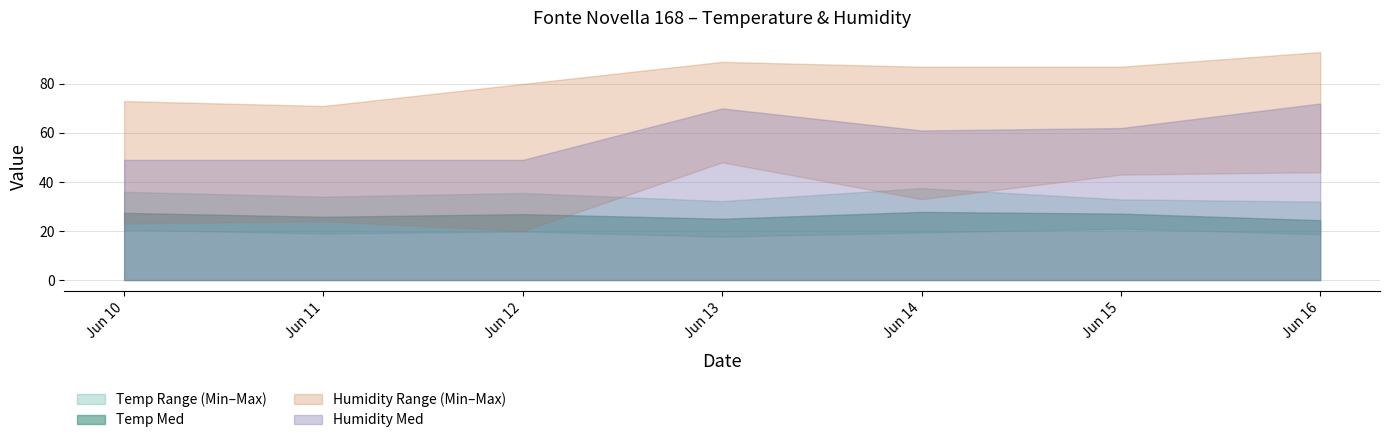

True or false: Humidity Min has more than 0 points higher than both neighbors.

True